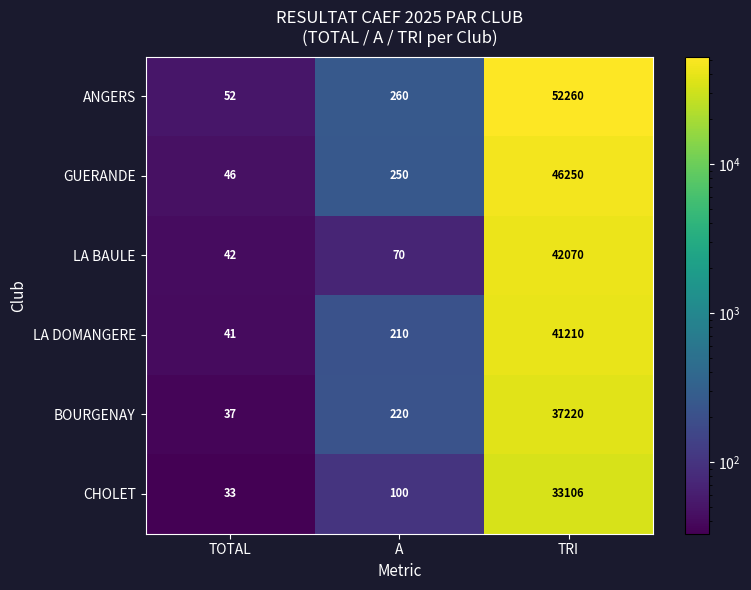

Reading left to right, transcribe all the data shown in this chart.

ANGERS: TOTAL=52	A=260	TRI=52260
GUERANDE: TOTAL=46	A=250	TRI=46250
LA BAULE: TOTAL=42	A=70	TRI=42070
LA DOMANGERE: TOTAL=41	A=210	TRI=41210
BOURGENAY: TOTAL=37	A=220	TRI=37220
CHOLET: TOTAL=33	A=100	TRI=33106